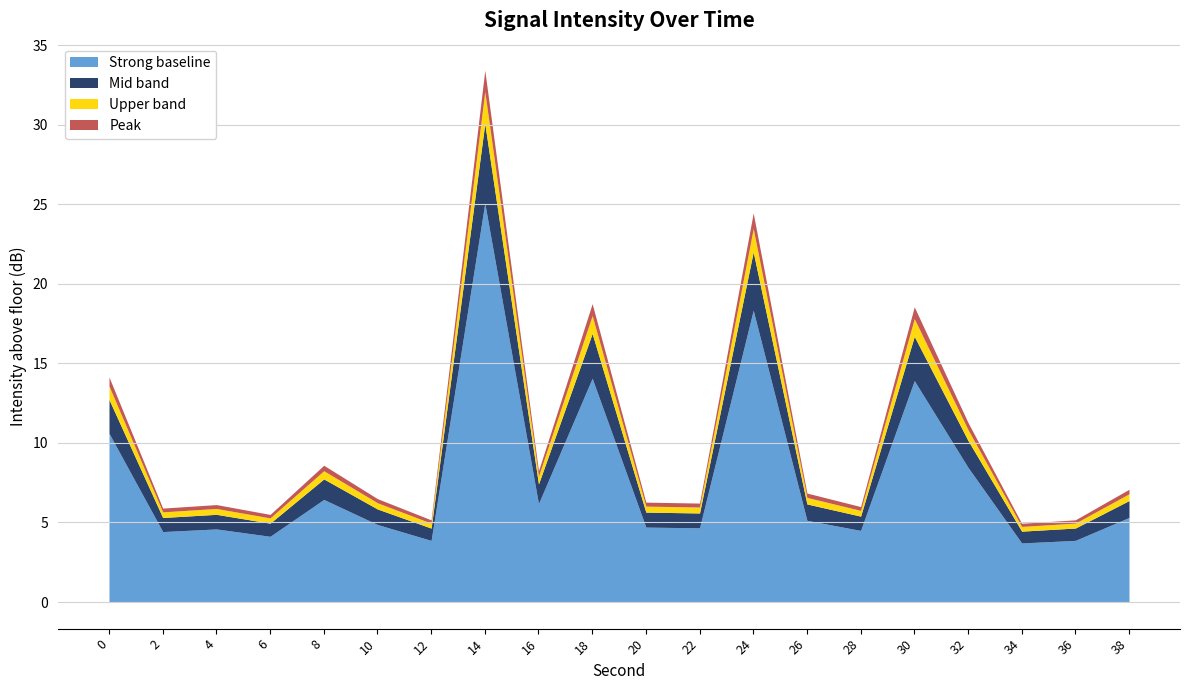

What is the highest value of the Strong baseline series?

25.1